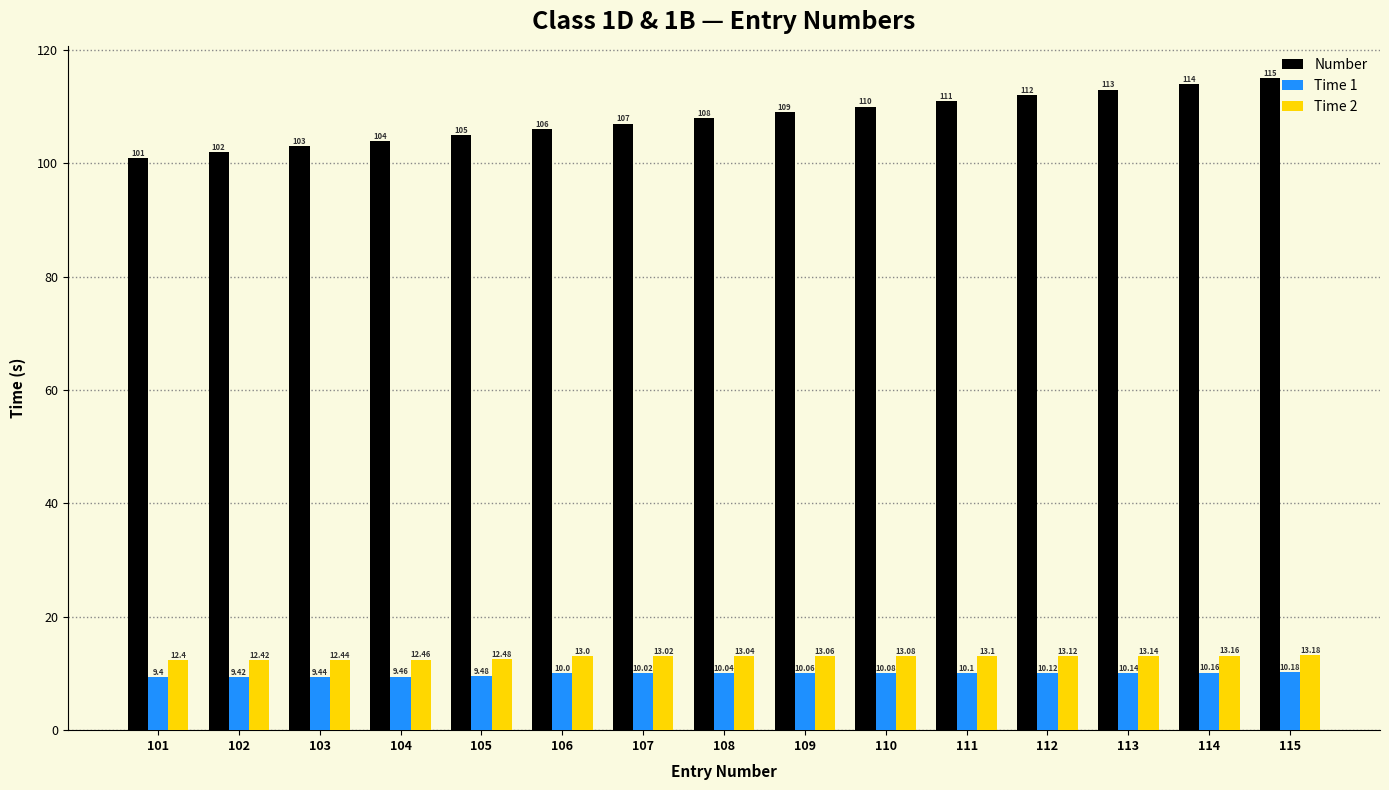

How many data points in Time 2 are less than 13?

5